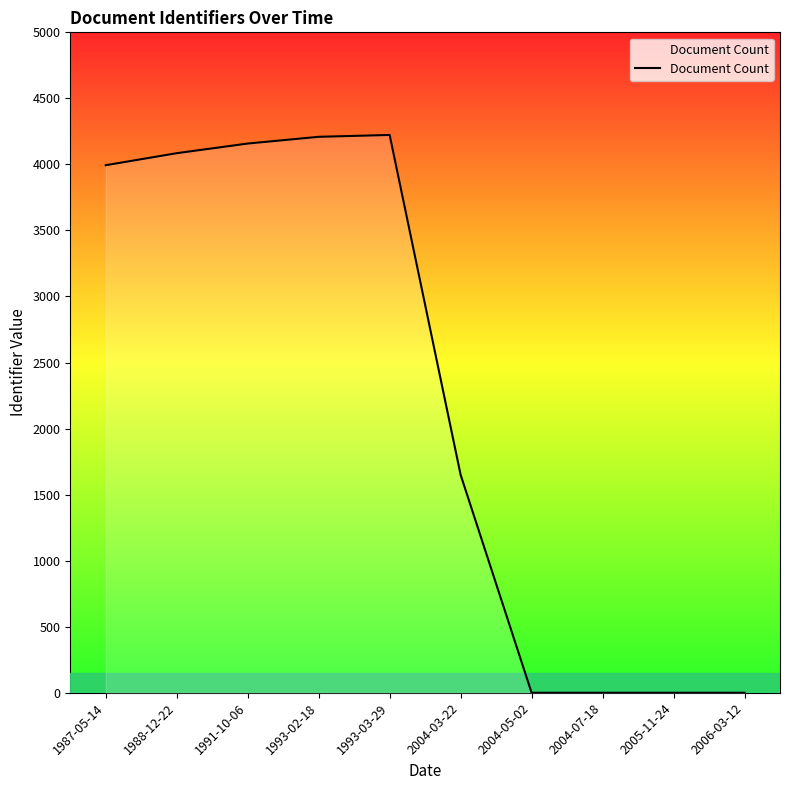

Which has a higher value, 1987-05-14 or 2004-05-02?

1987-05-14